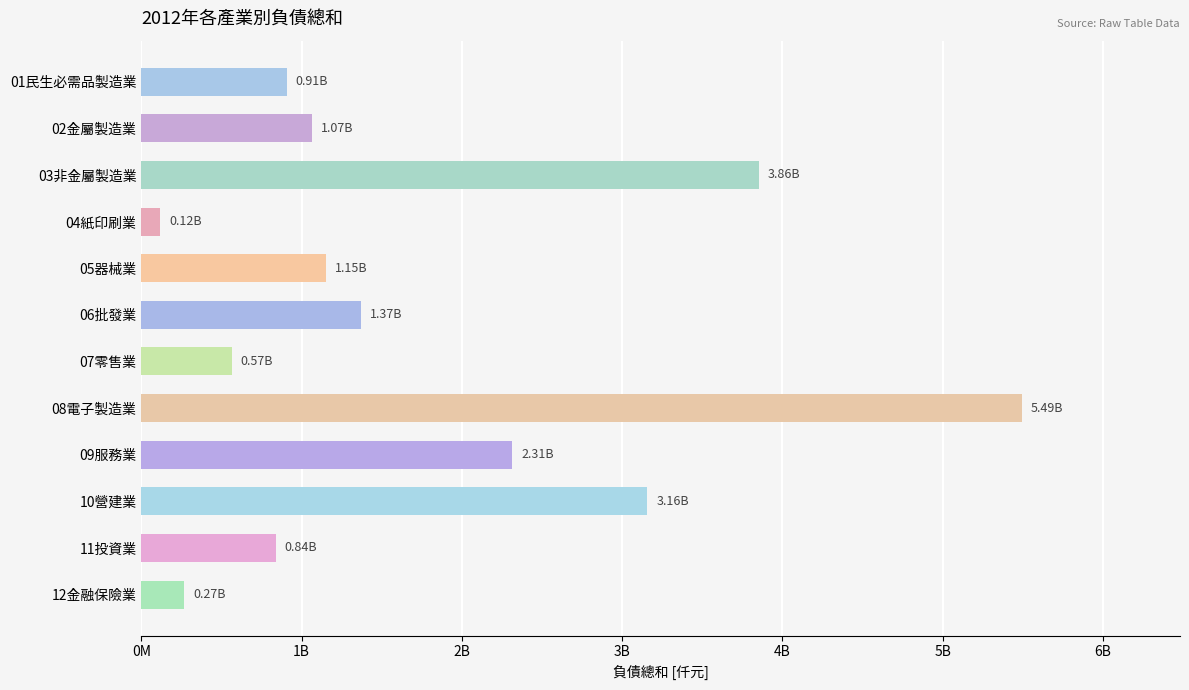

Which category has the lowest value across all series?

04紙印刷業